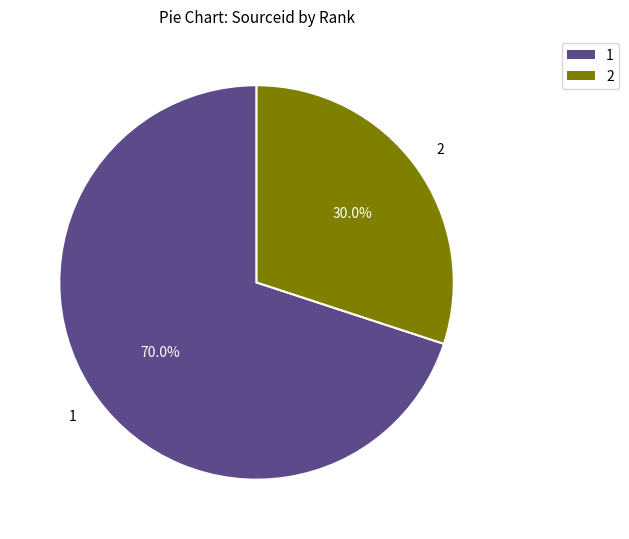

What percentage is the 1 slice, to the nearest percent?

70%